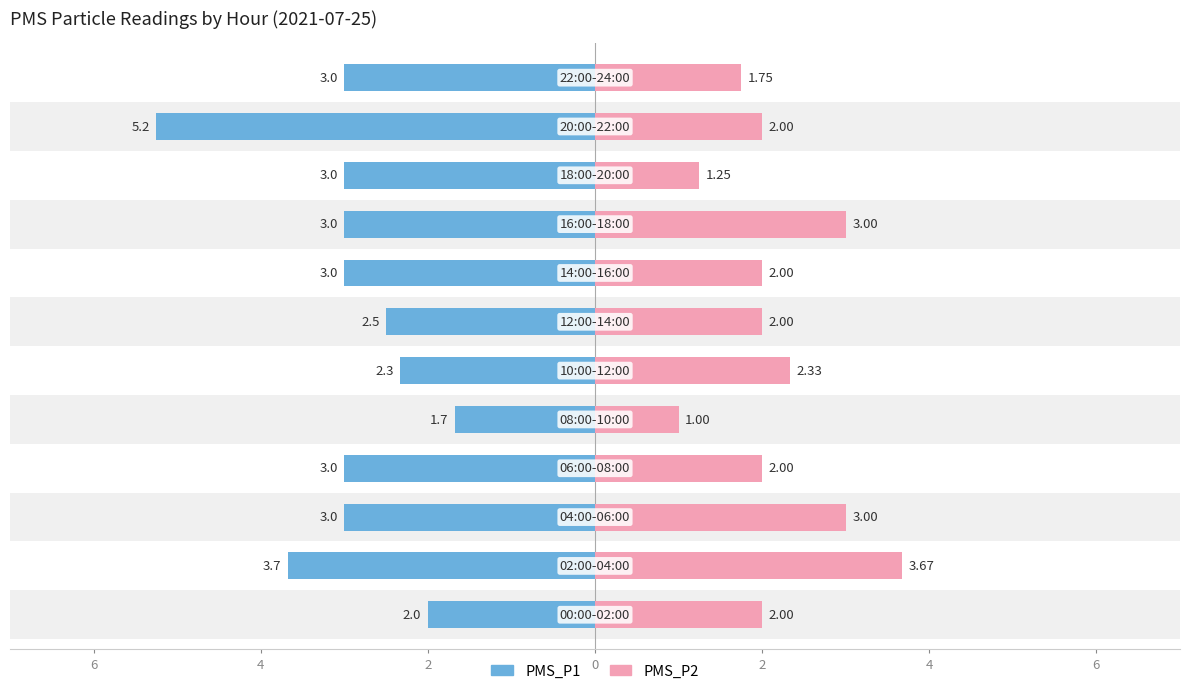

How many data points does each series have?

12